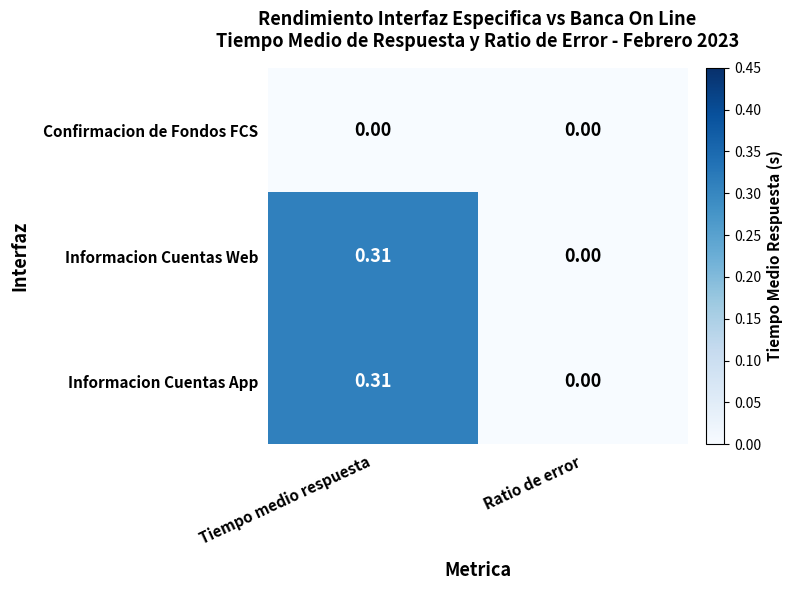

Where is Informacion Cuentas Web nearest to the value 0?

Ratio de error